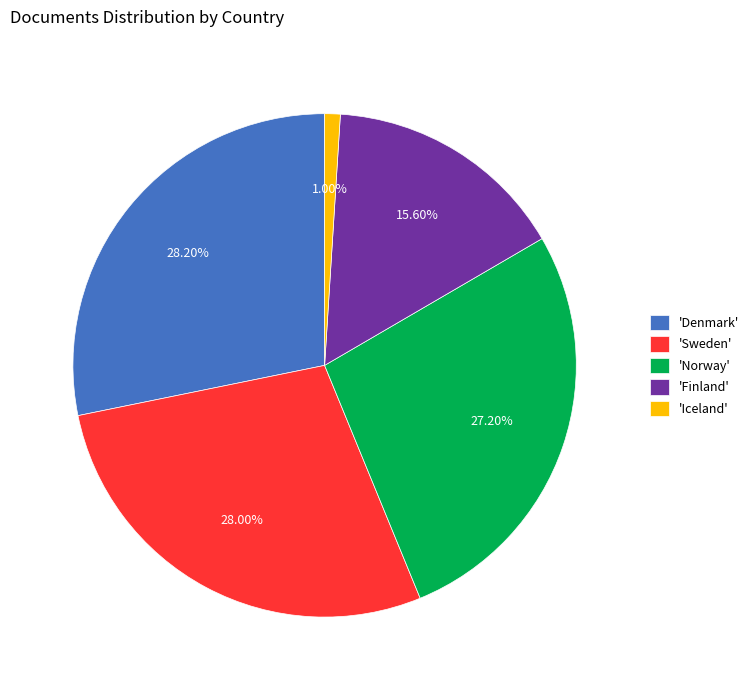

Which category has the smallest portion of the pie?

'Iceland'